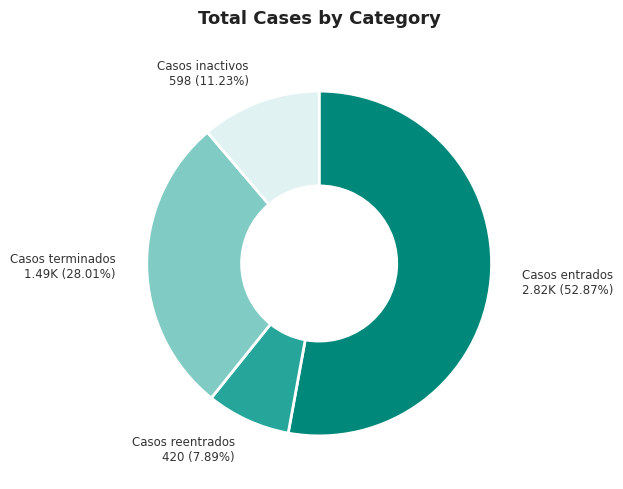

How many slices are in this pie chart?

4